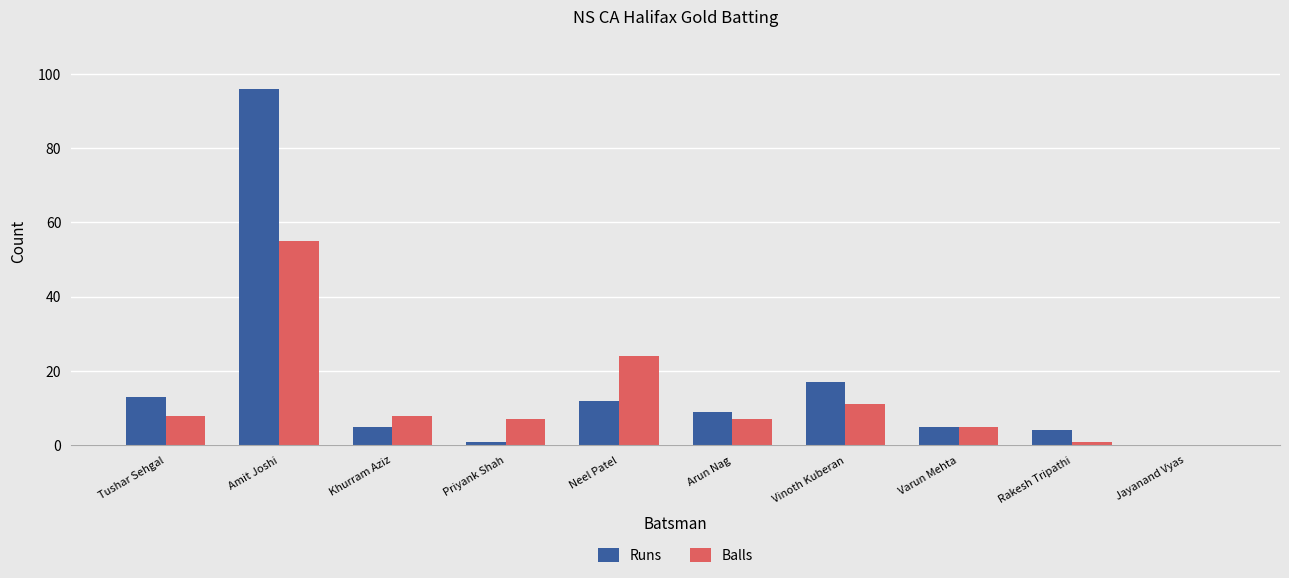

At which category is the sum across all series the highest?

Amit Joshi